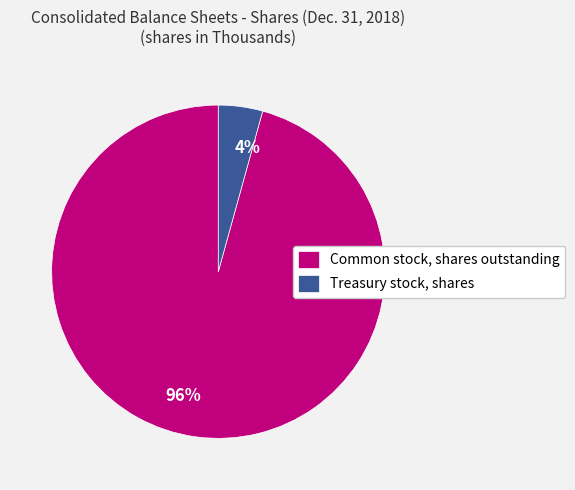

Rank the categories by value from highest to lowest.

Common stock, shares outstanding, Treasury stock, shares